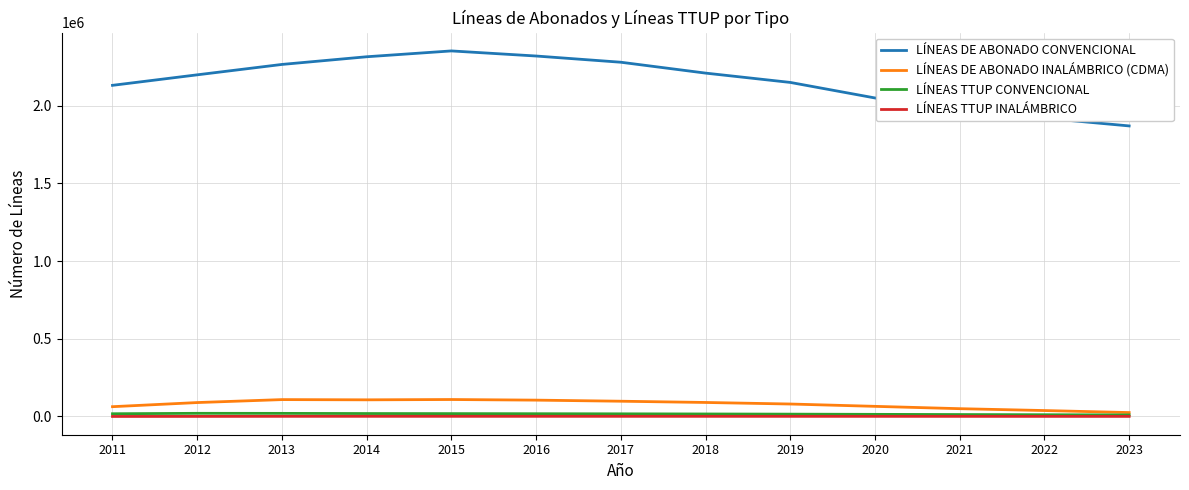

Which series has the largest total across all categories?

LÍNEAS DE ABONADO CONVENCIONAL